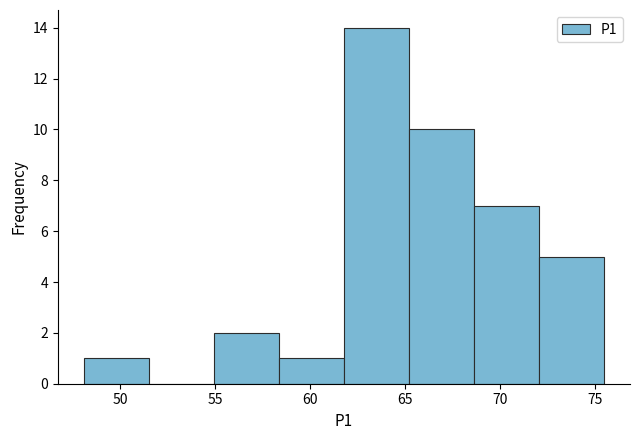

Which range on the x-axis has the tallest bar?

62.0 to 65.0